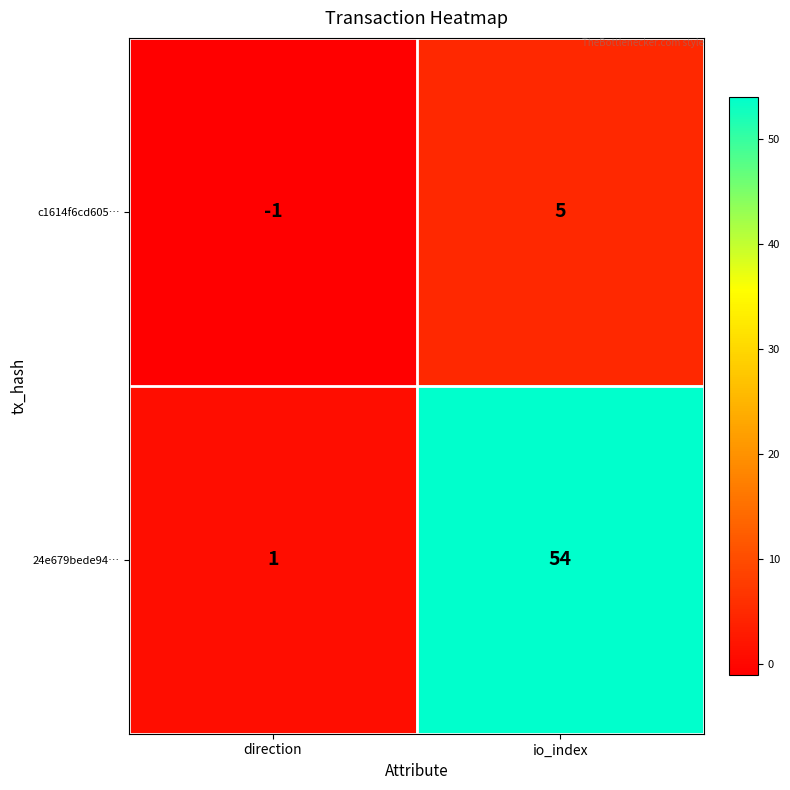

How many values in c1614f6cd605… are above zero?

1